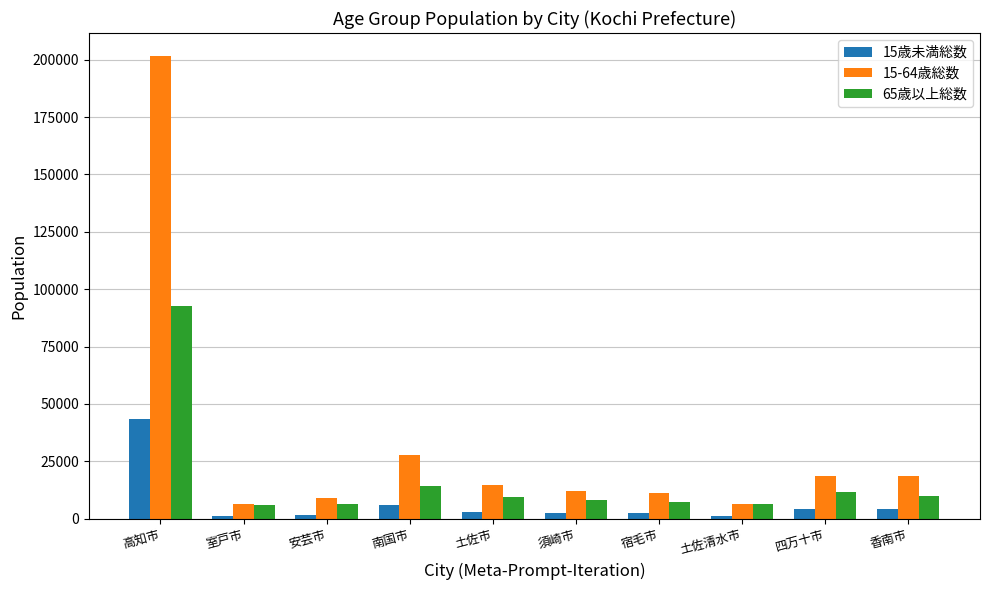

What is the approximate value of 65歳以上総数 at 土佐清水市, to the nearest 100?

6300